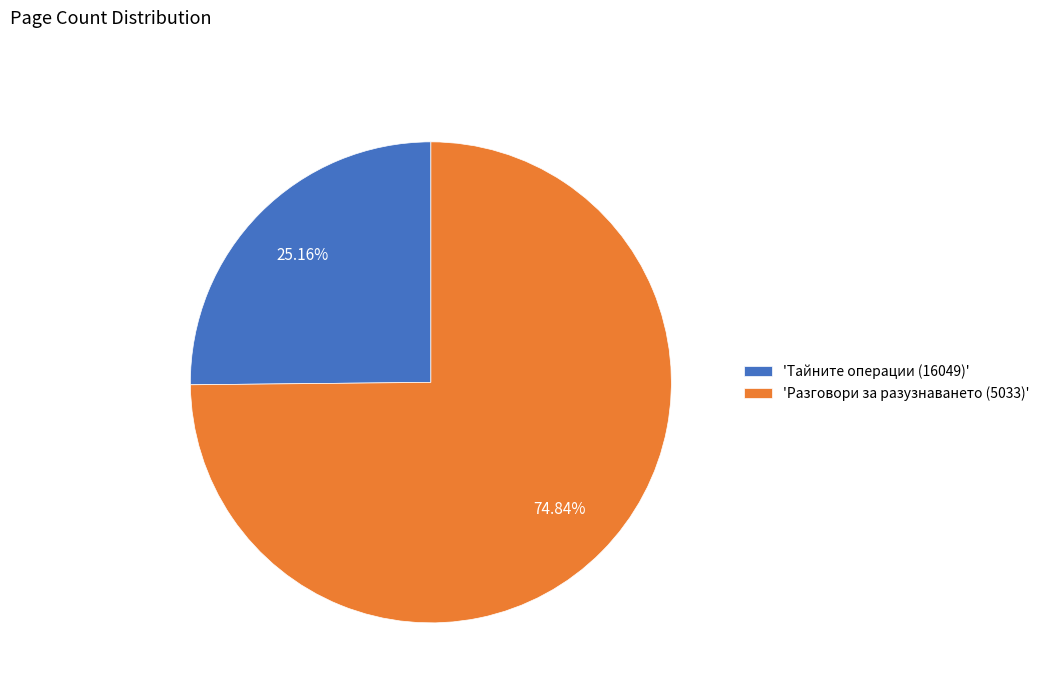

Does any single category account for the majority?

Yes